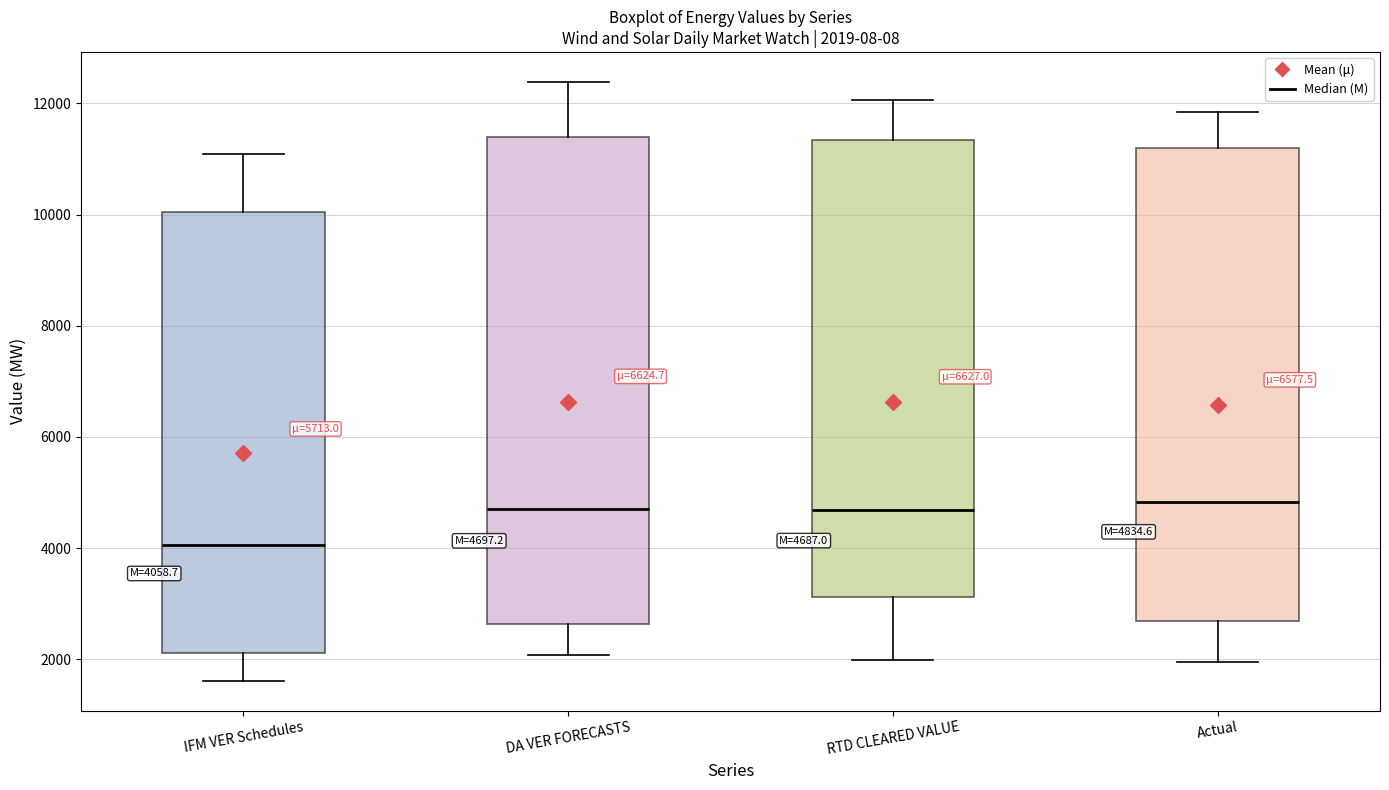

Which box's median line is the lowest?

IFM VER Schedules